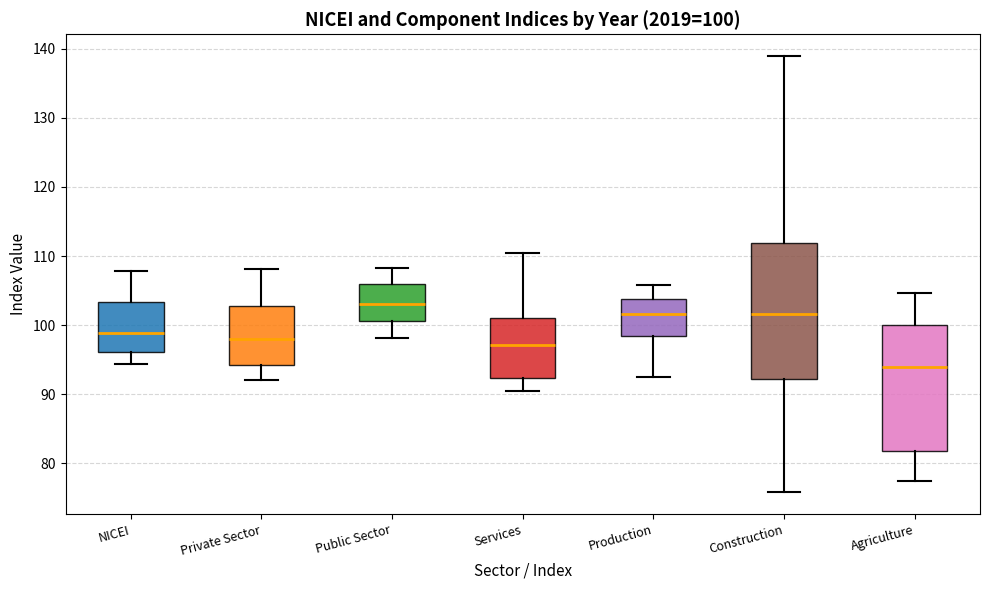

Comparing the boxes themselves (not the whiskers), which one is the tallest?

Construction